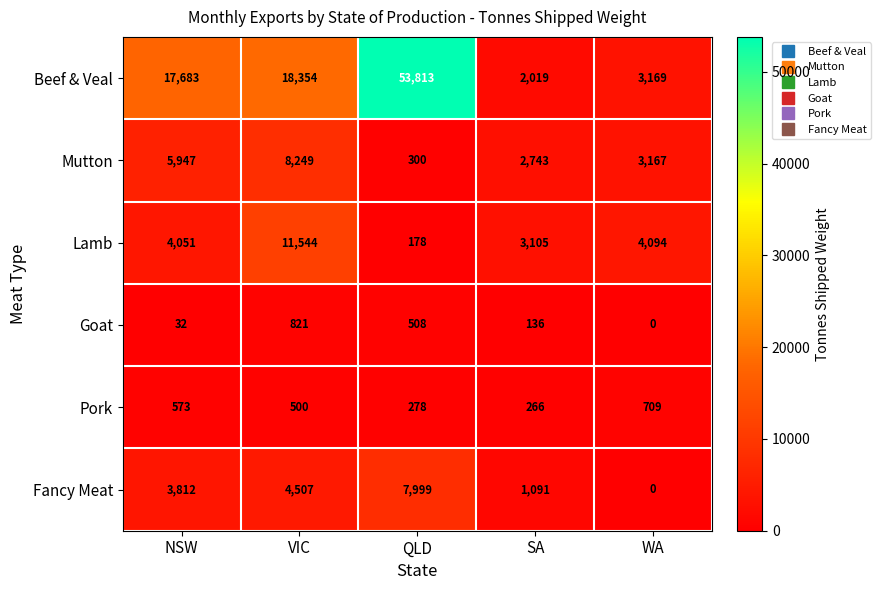

At which category is the sum across all series the highest?

QLD